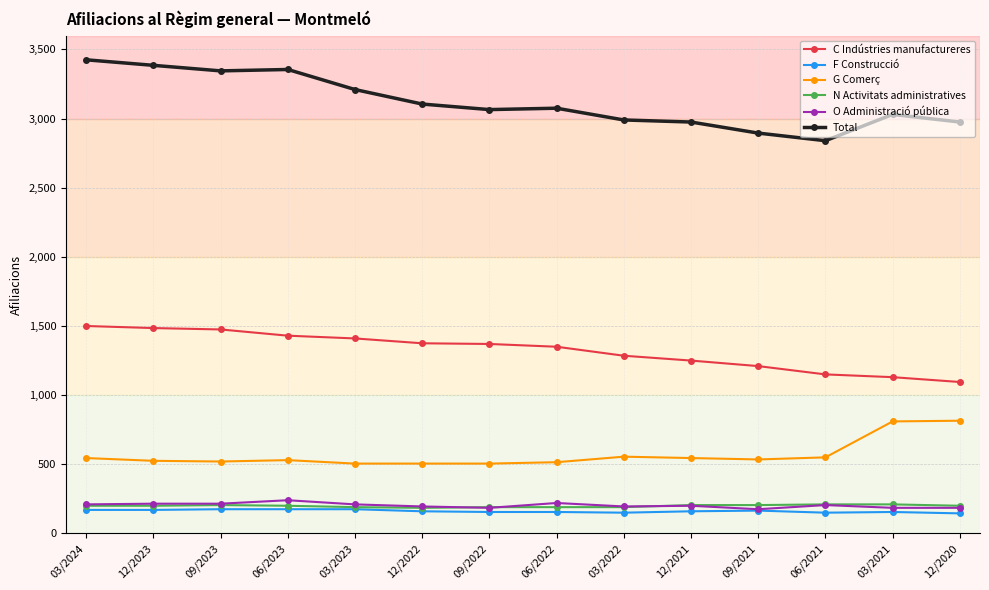

What is the greatest value displayed?

3425